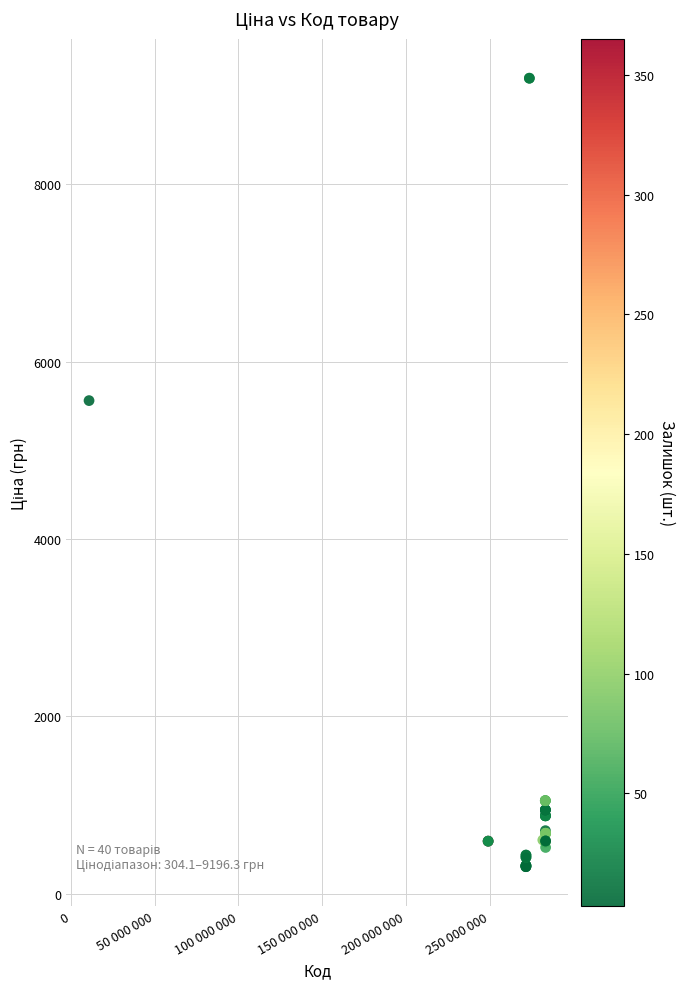

What Y value in the scatter plot is closest to 4750?

5560.3